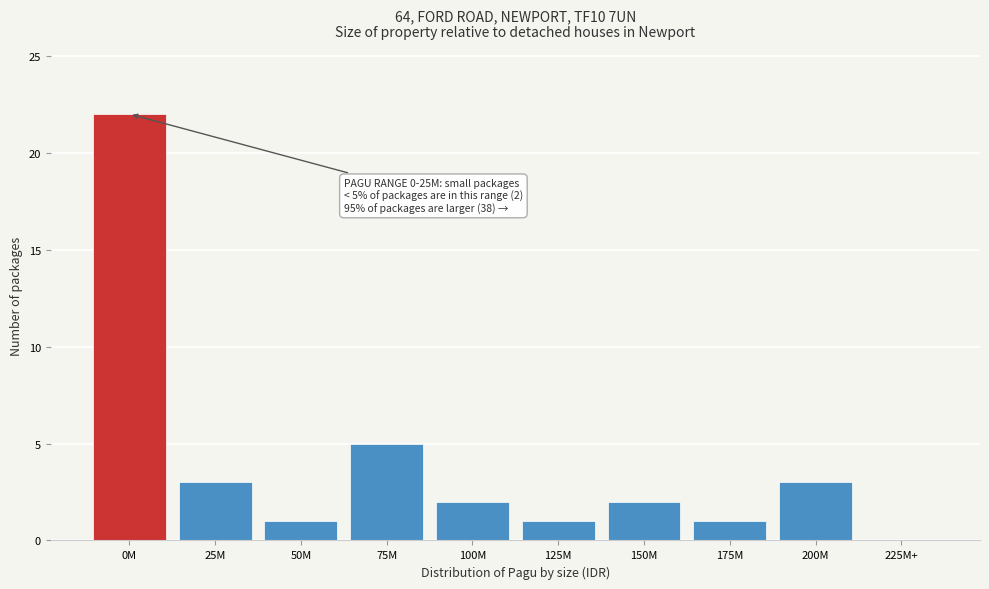

Reading right to left, transcribe all the data shown in this chart.

225M+=0	200M=3	175M=1	150M=2	125M=1	100M=2	75M=5	50M=1	25M=3	0M=22